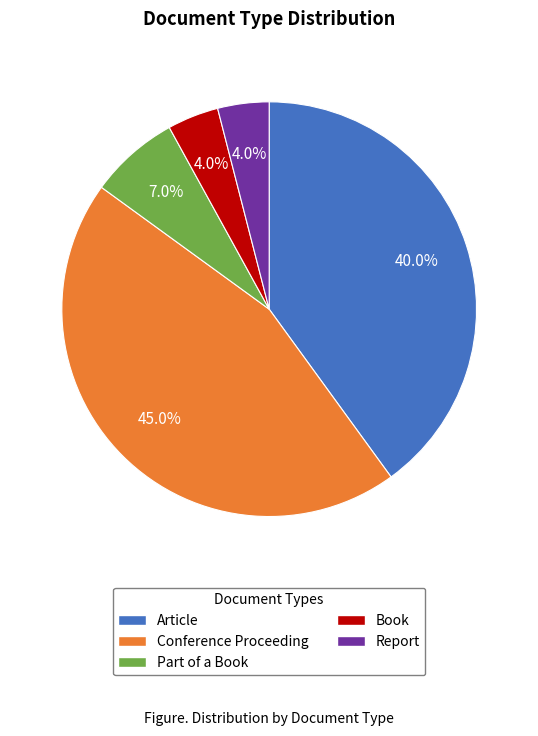

Which slice is the largest?

Conference Proceeding